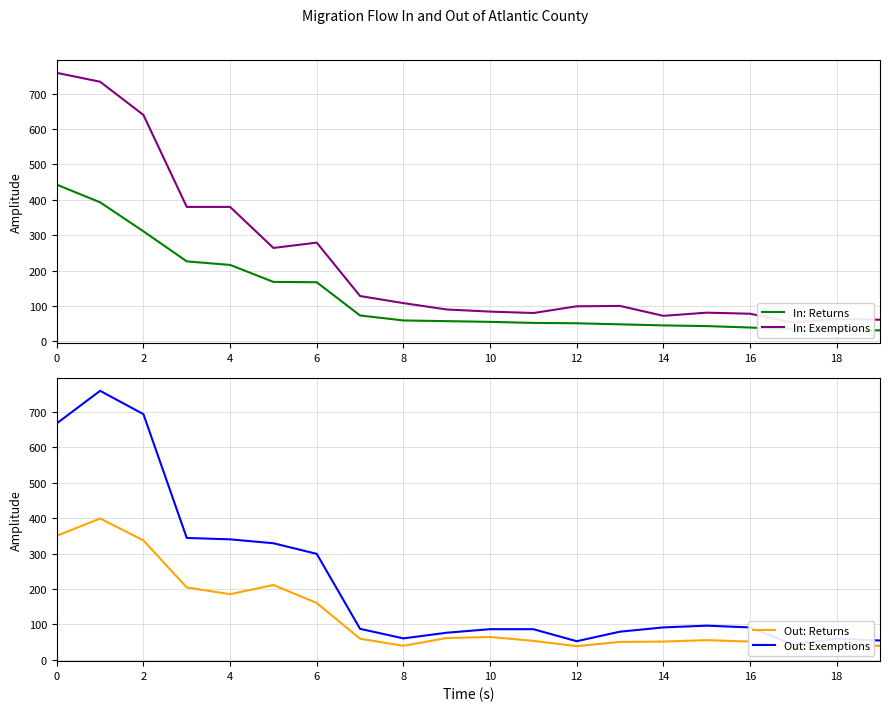

What is the maximum value shown in the chart?

760